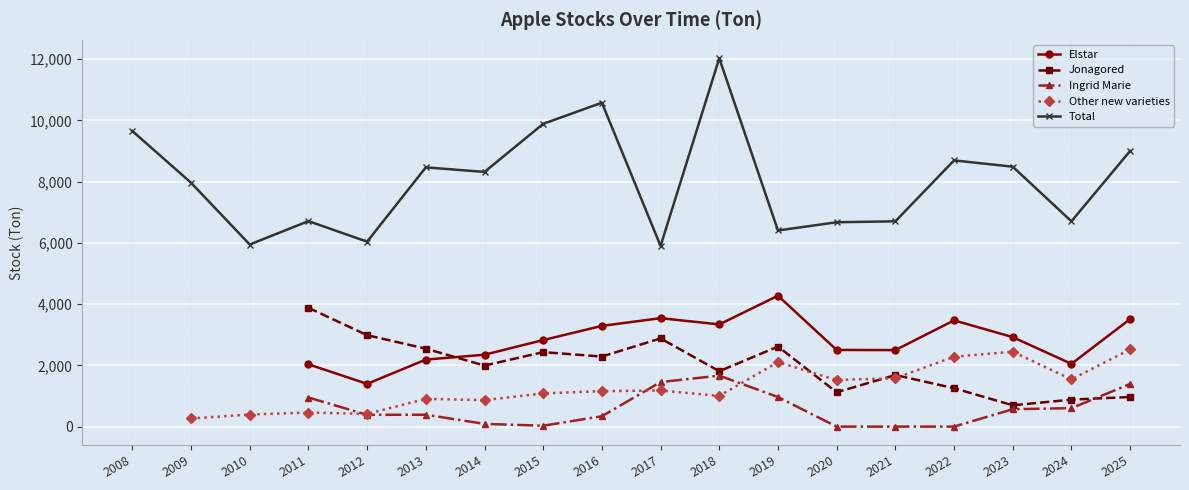

At which category is the sum across all series the highest?

2018